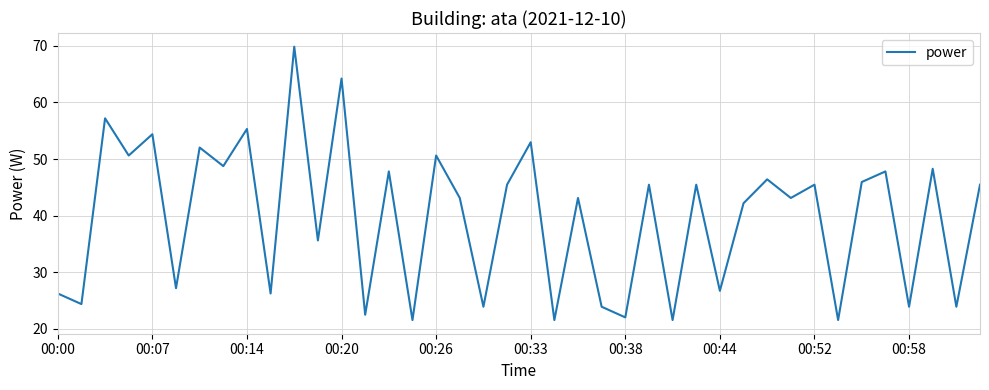

What is the difference between the maximum and minimum values?

48.3